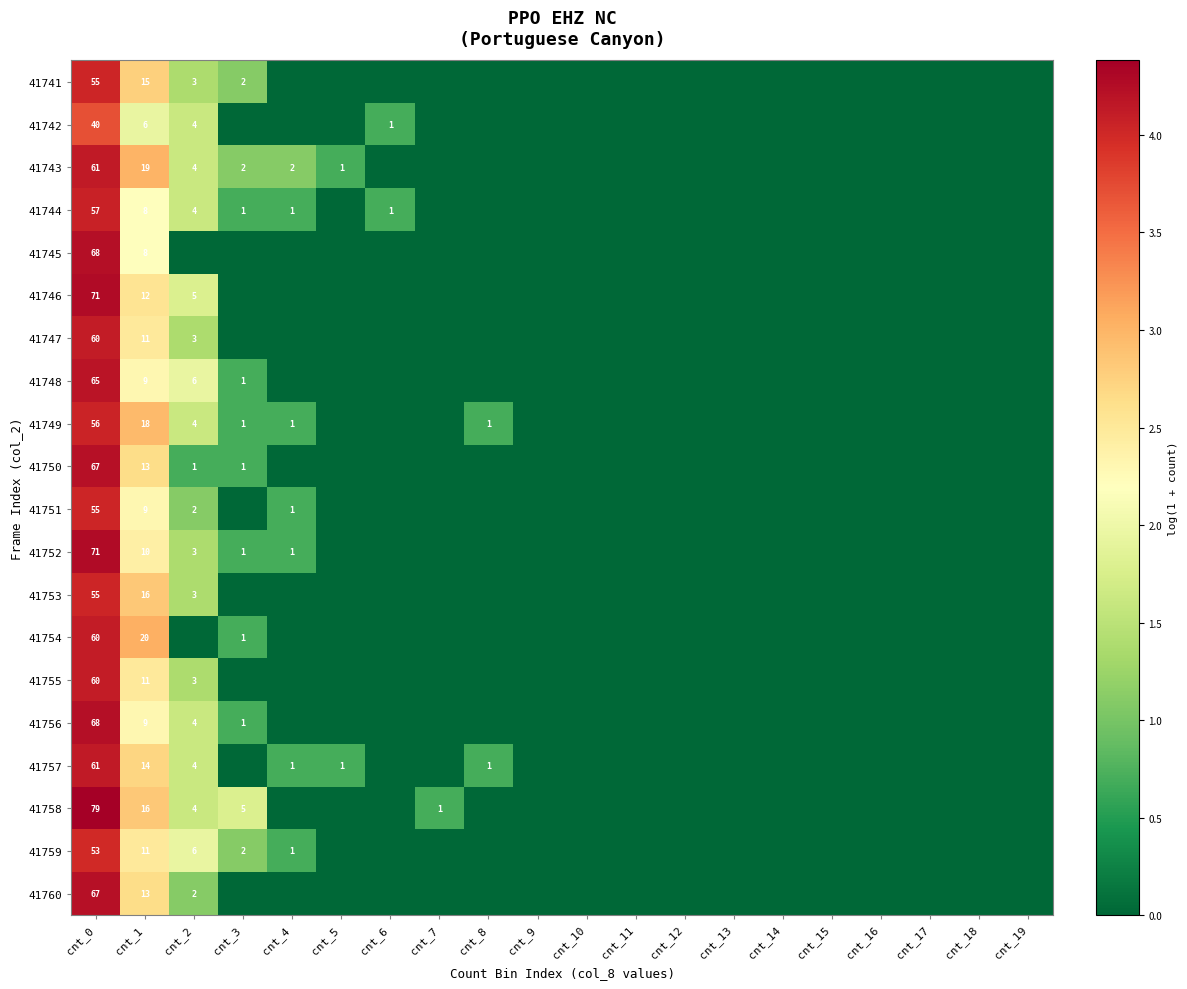

The 41757 series shows 61 at cnt_0. True or false?

True